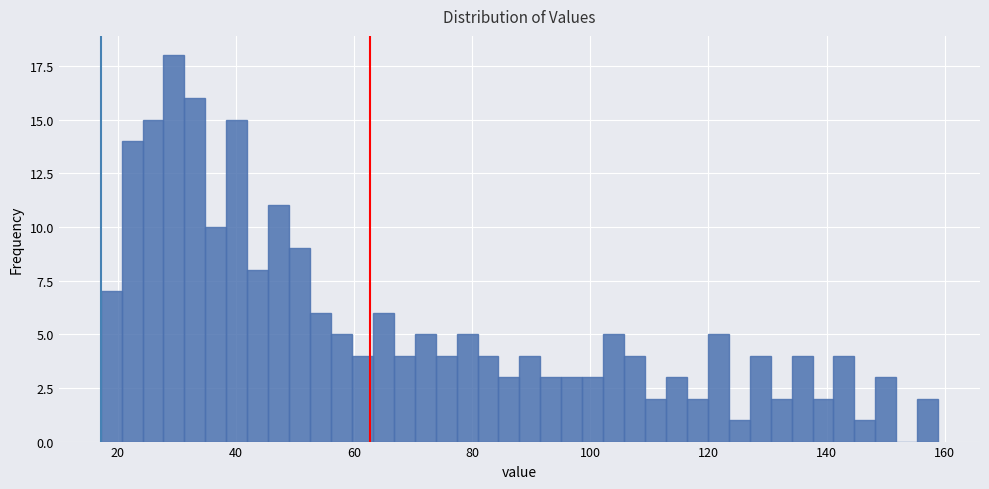

Around what value on the x-axis is the tallest bar? Give the approximate position of its centre, as read against the axis.

30